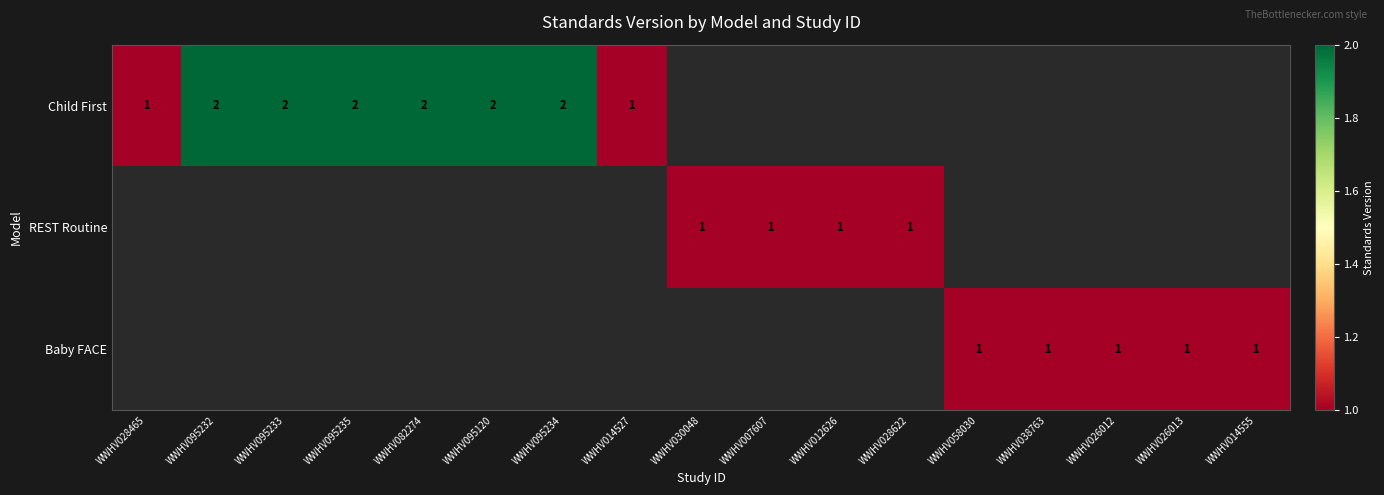

Is it true that Child First equals 2 at WWHV095235?

True